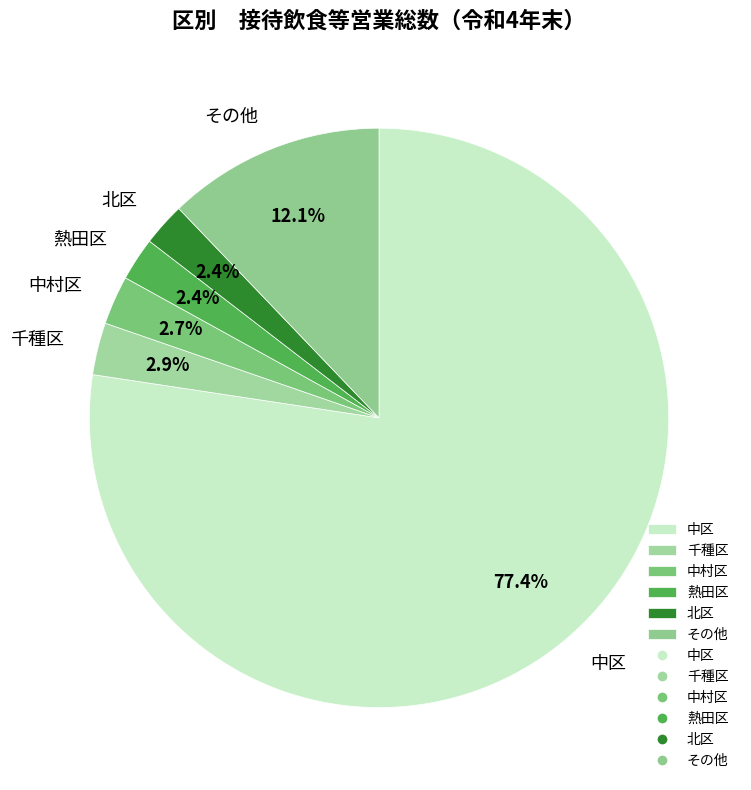

Which slice is the largest?

中区